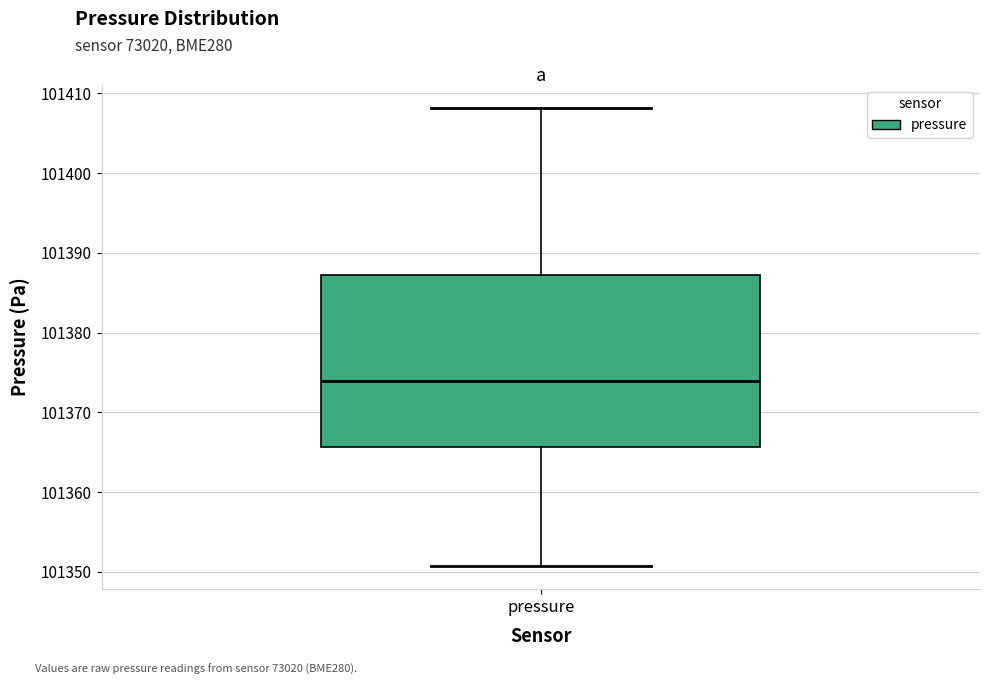

Read this box plot against the y-axis: the position of the median line, the range covered by the box, and the ends of both whiskers. The values are not printed on the chart, so give them approximately, as read against the axis.

median 101374, box 101366 to 101387, whiskers 101351 to 101408